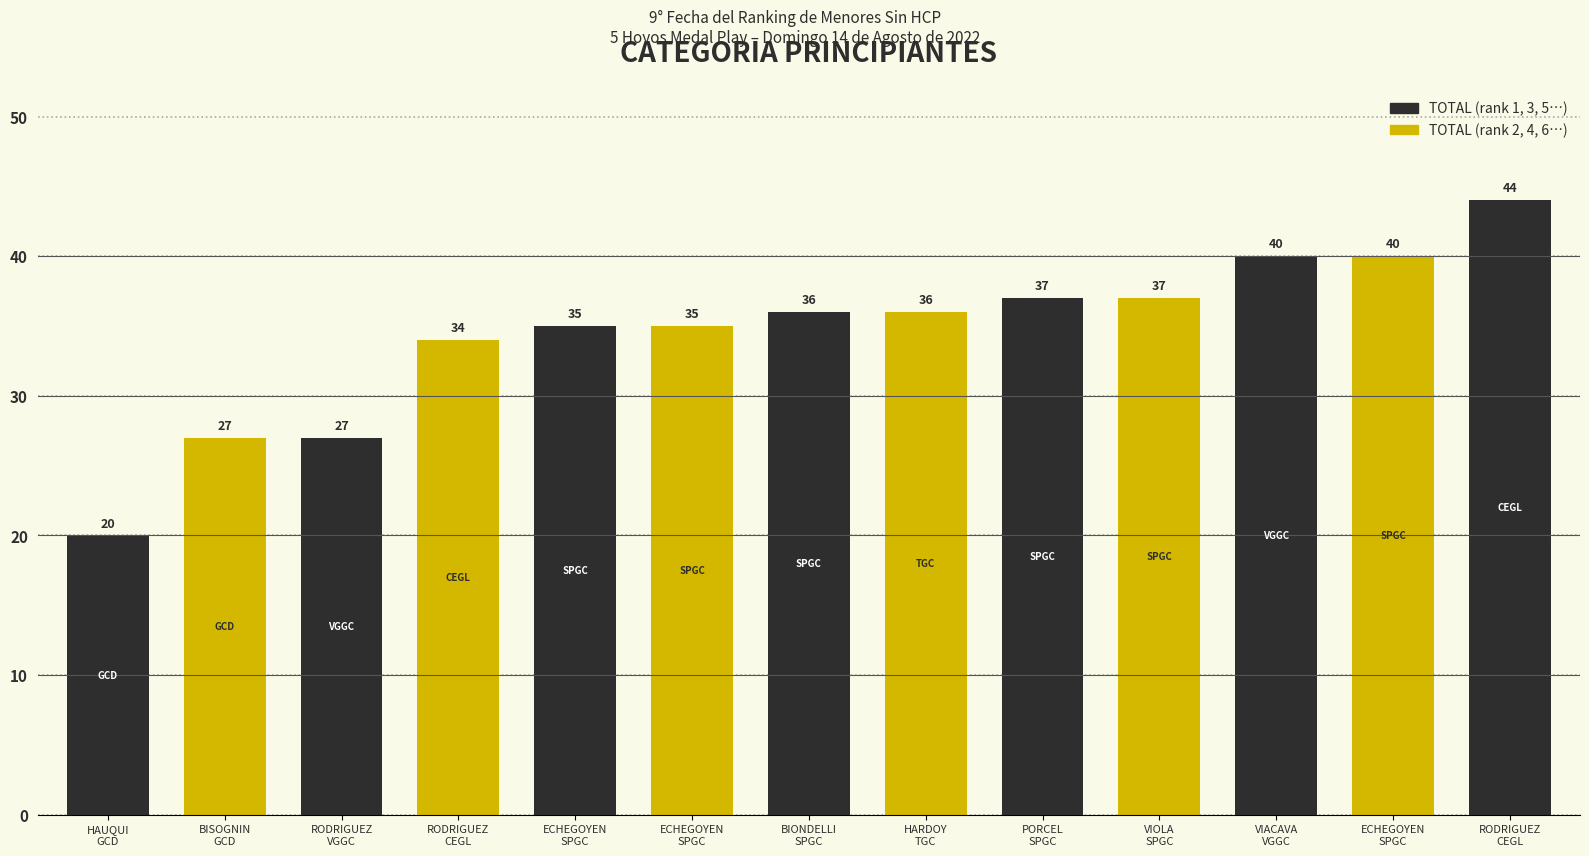

What is the minimum value shown in the chart?

20